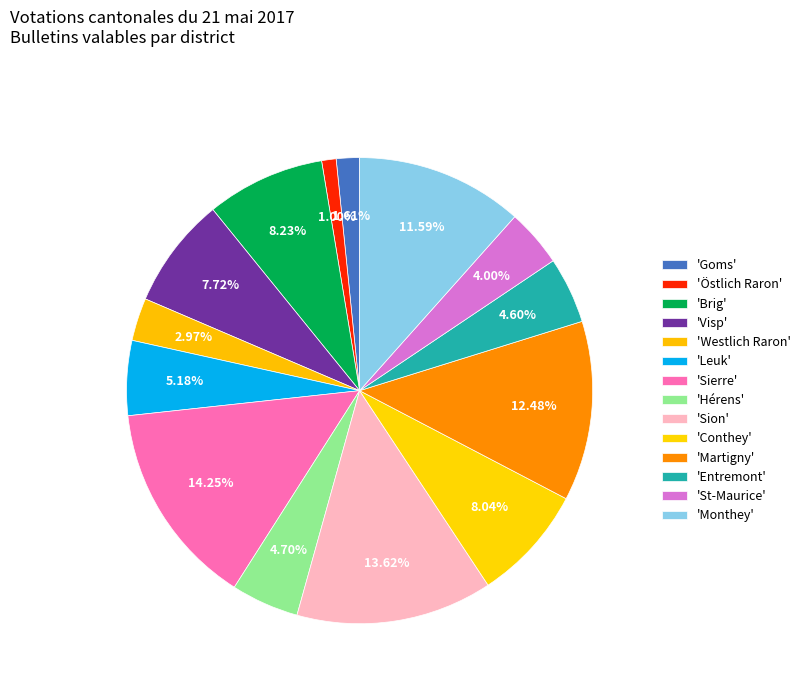

Count the number of slices in the pie.

14